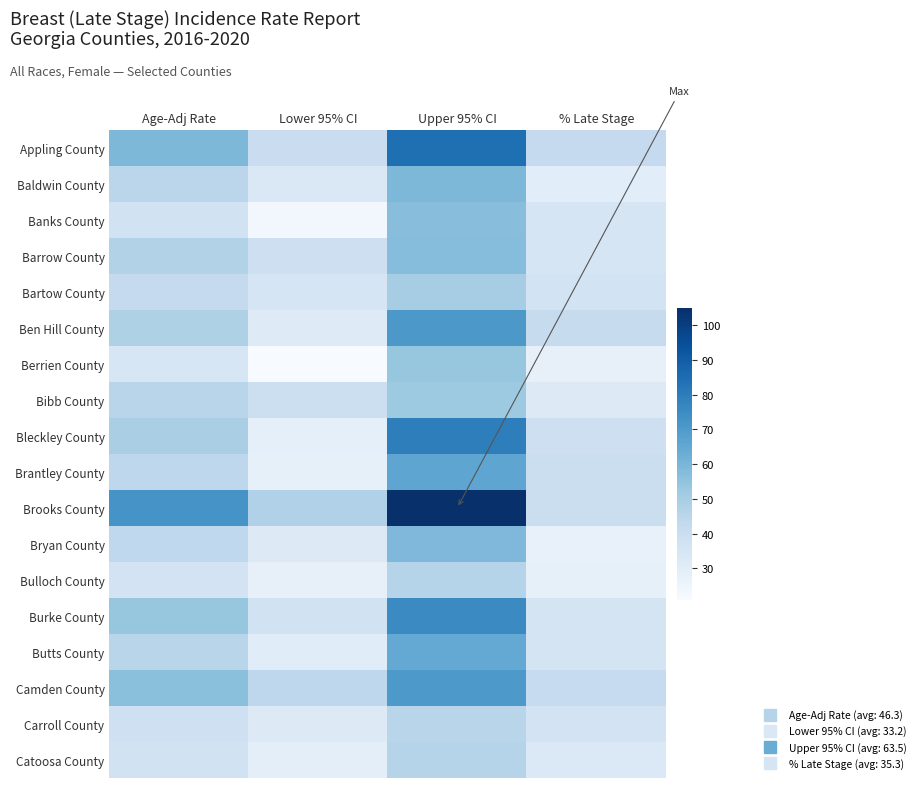

What is the difference between the highest and lowest values at Age-Adj Rate?

37.8